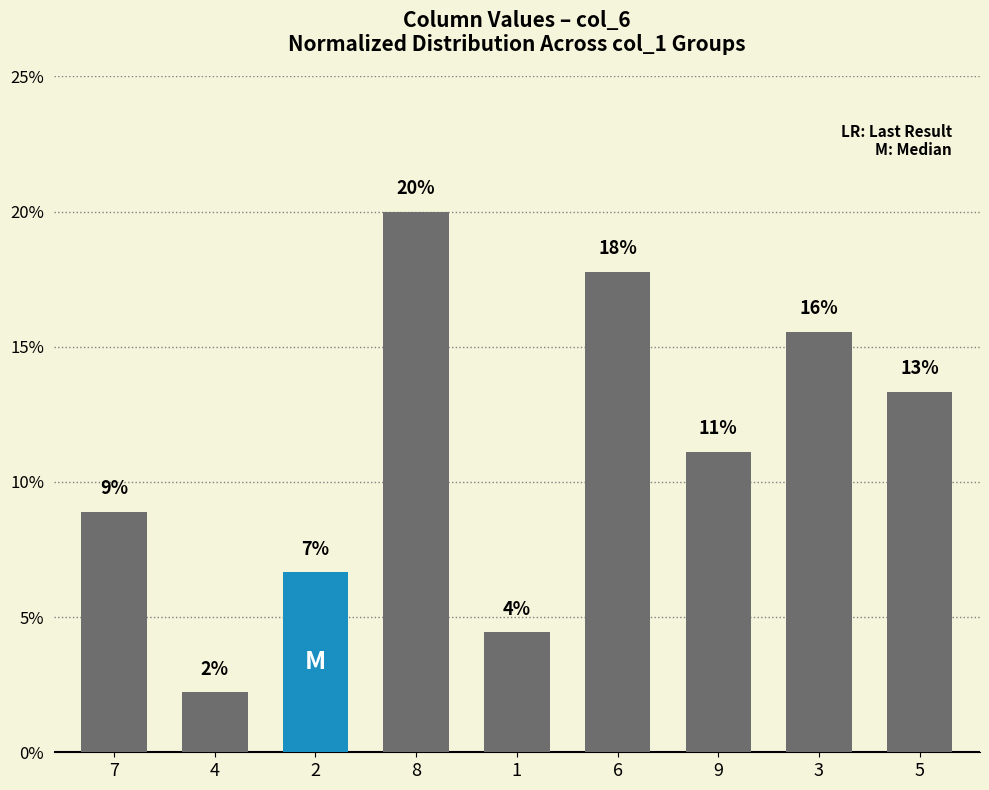

What is the label of the 2nd bar from the left?

4